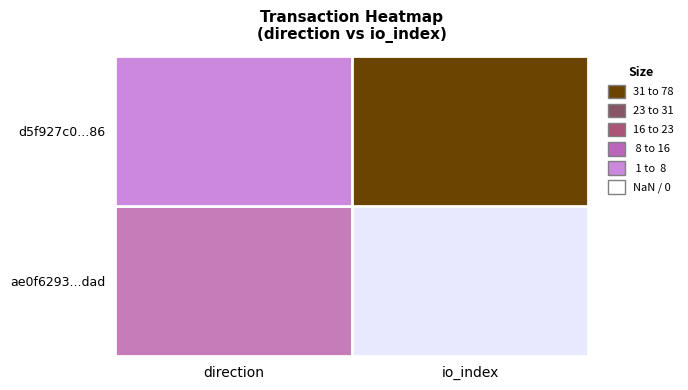

Count the ae0f6293135408711a873da1404b6edd2eb3dad values in the range -1 to 0.

2